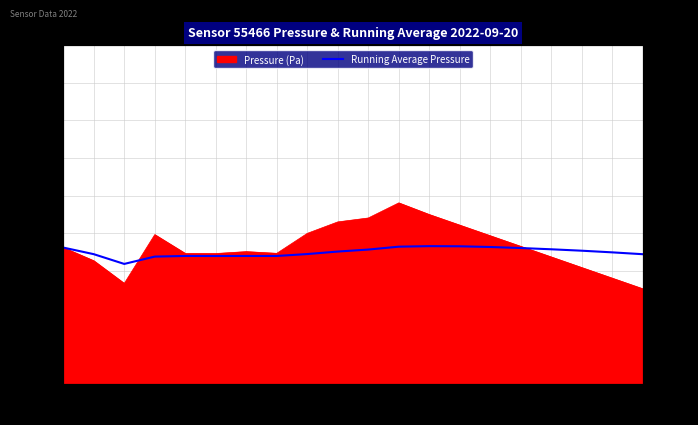

What is the label of the 3rd point from the right?

04:15